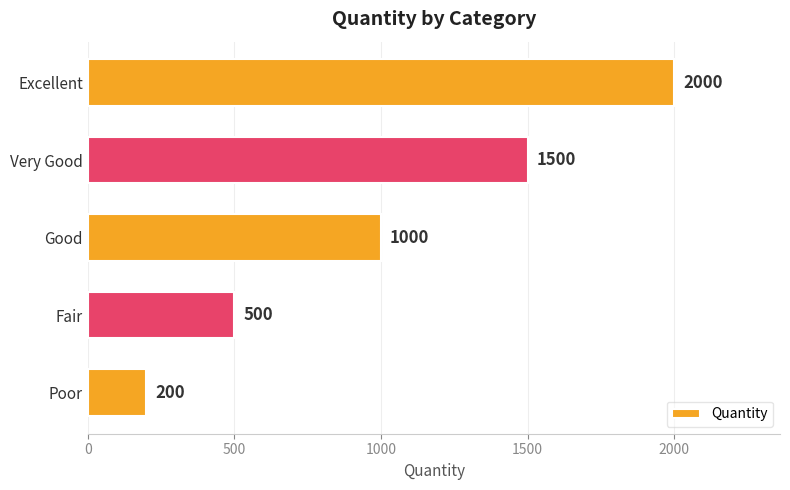

Count the number of categories in the chart.

5